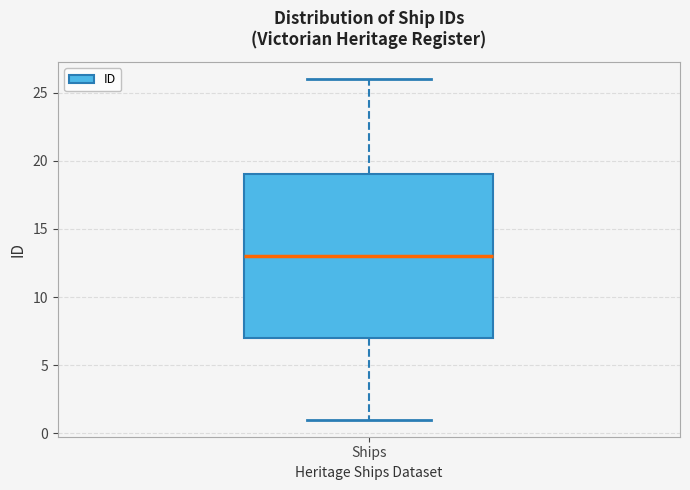

Read this box plot against the y-axis: the position of the median line, the range covered by the box, and the ends of both whiskers. The values are not printed on the chart, so give them approximately, as read against the axis.

median 13, box 7 to 19, whiskers 1 to 26